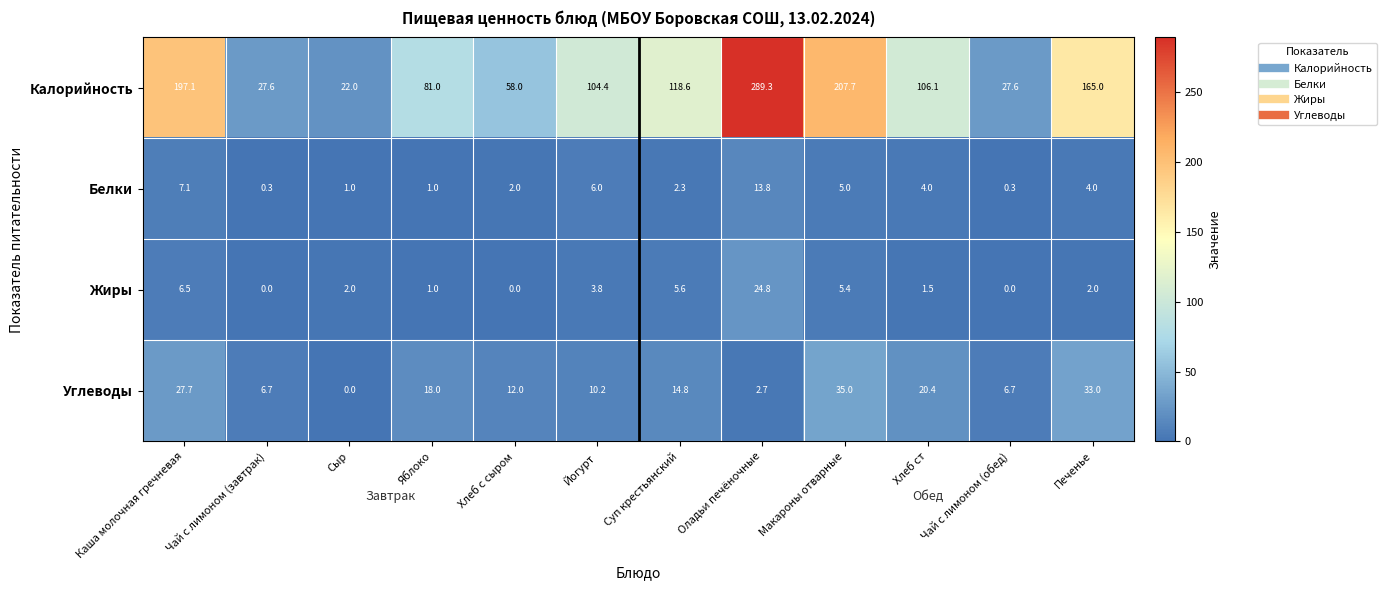

Rank the series at Каша молочная гречневая from lowest to highest value.

Жиры, Белки, Углеводы, Калорийность